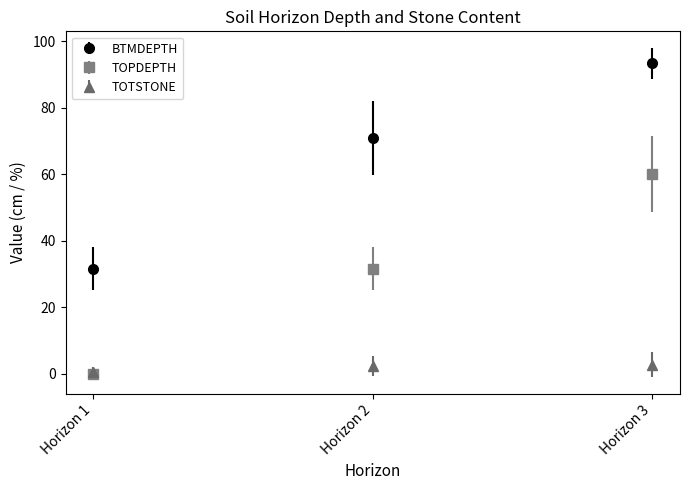

How many lines are shown in the chart?

3